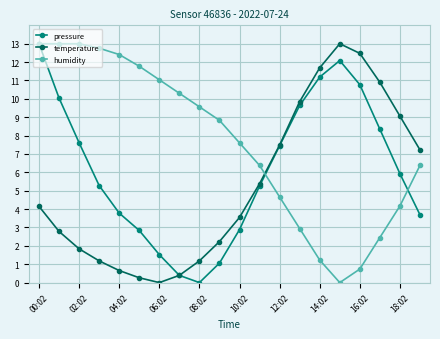

What is the value of the humidity point at the 10th from the left?

8.8